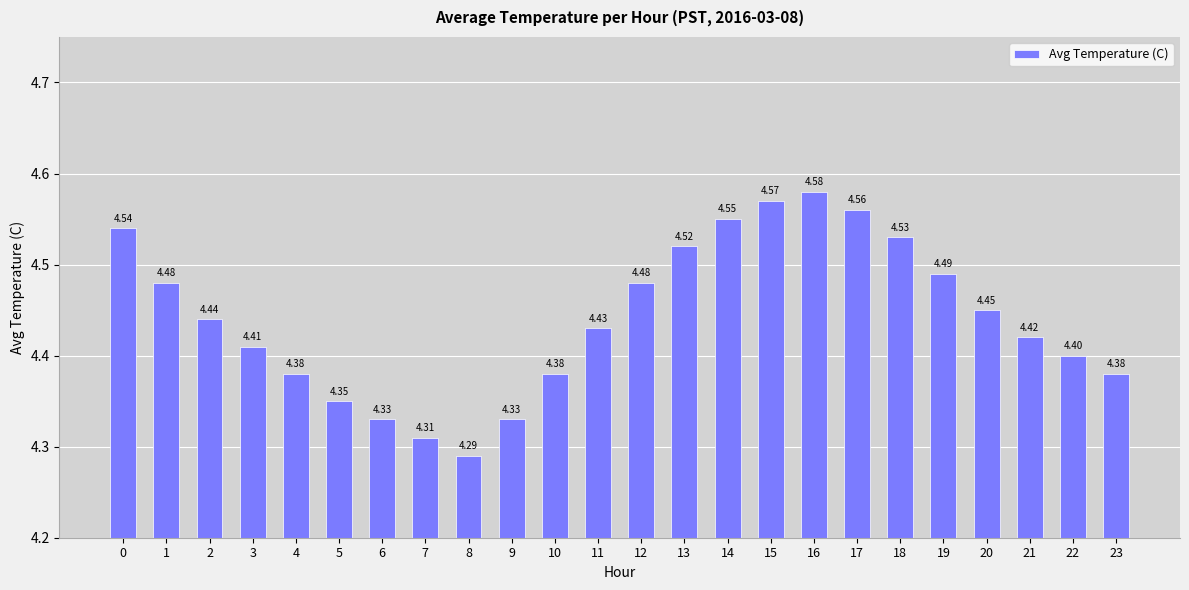

True or false: the data shows 7.8 at 15.

False